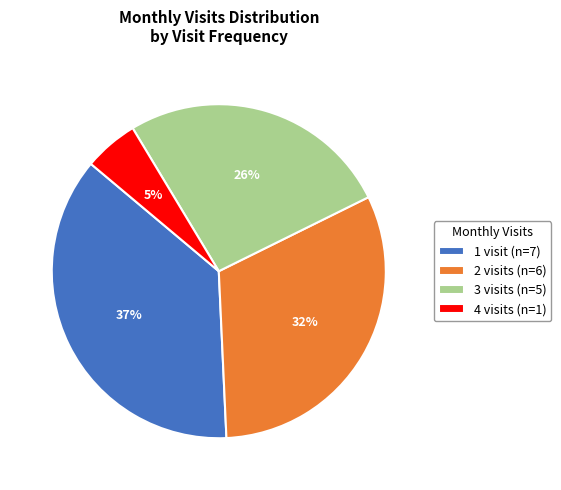

Is there a majority slice in this chart?

No